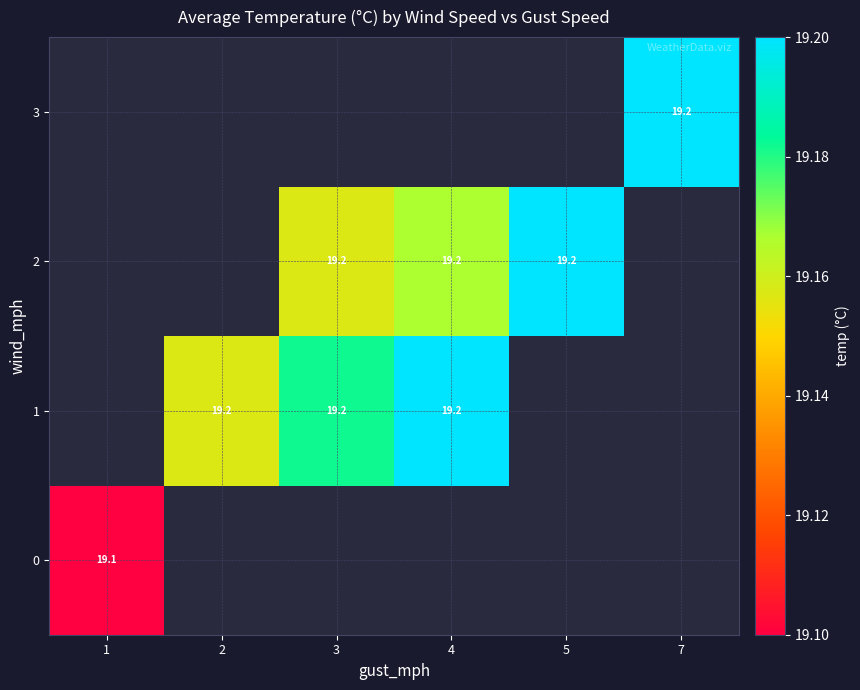

The value of 2 at 3 is 27.0. True or false?

False